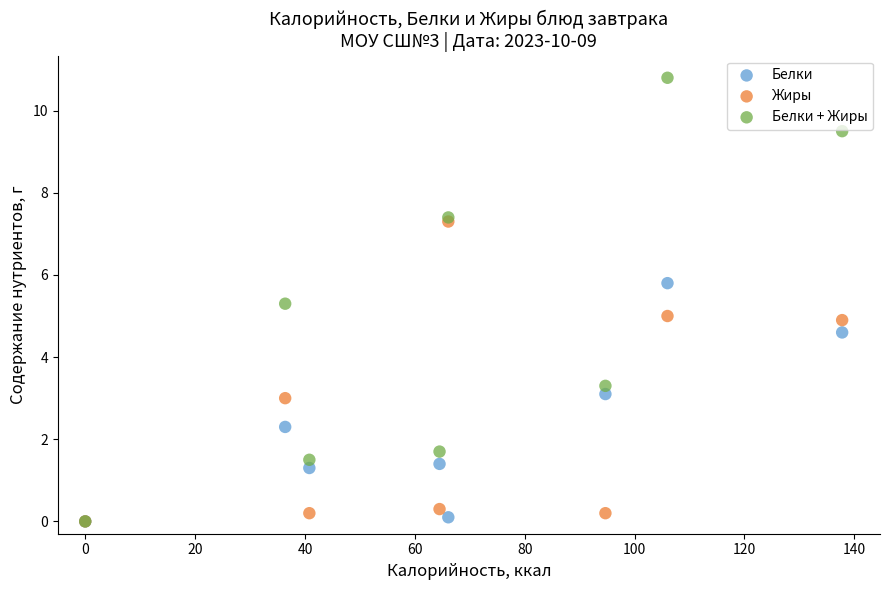

Which series reaches the maximum Y coordinate?

Белки + Жиры